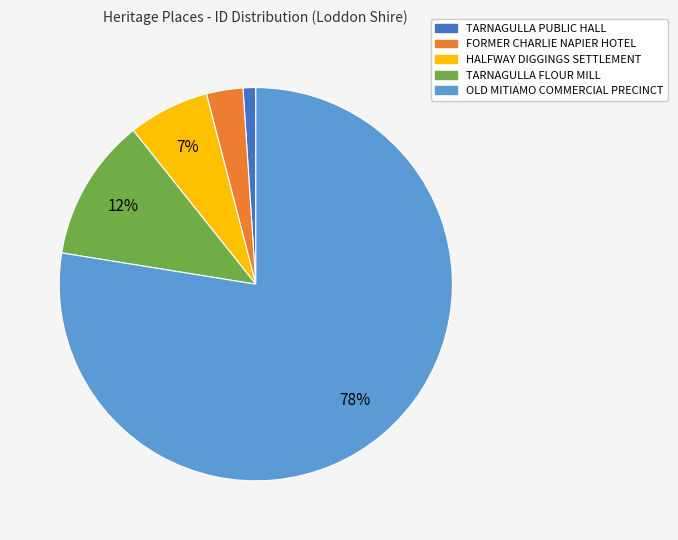

Does any single category account for the majority?

Yes